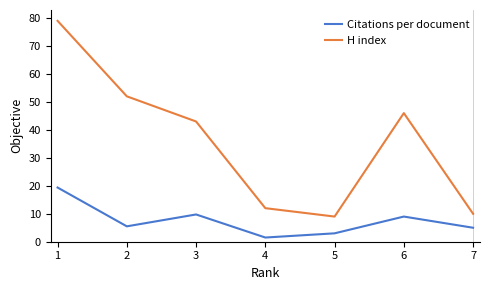

How many interior local valleys does the Citations per document series have?

2